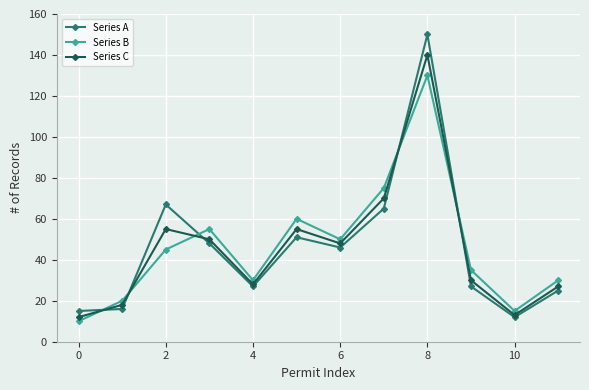

List the series in order of their peak value, highest first.

Series A, Series C, Series B